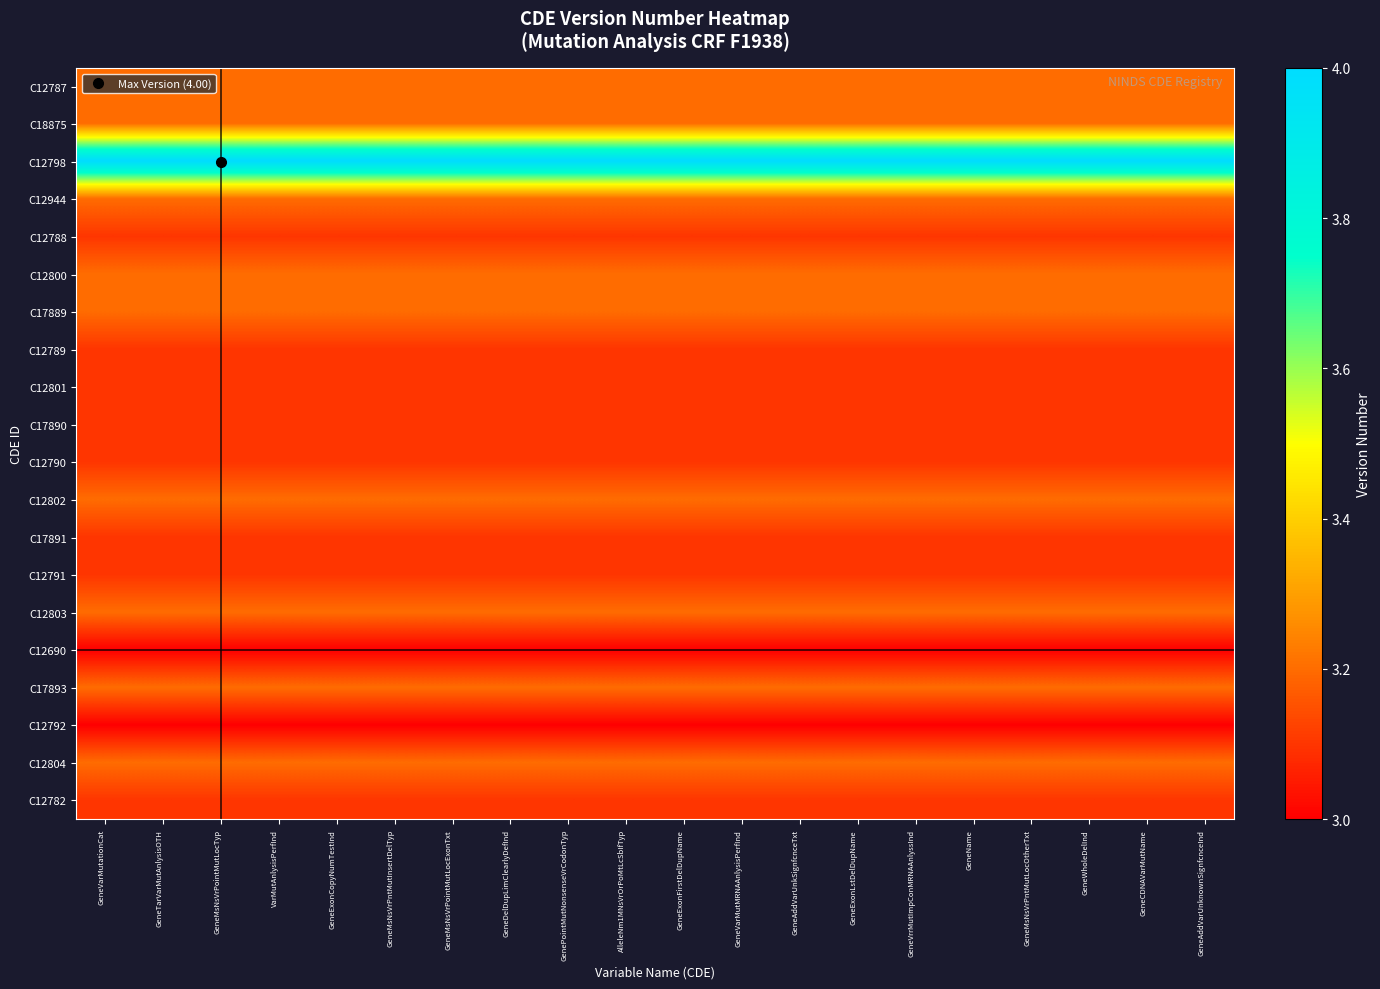

How many data points does each series have?

20